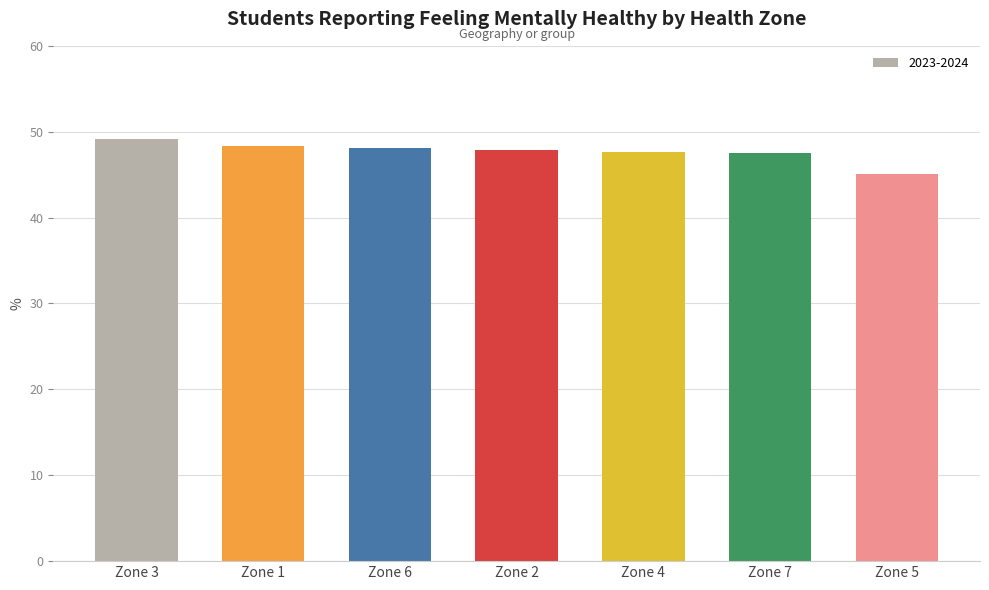

Which has a higher value, Zone 3 or Zone 4?

Zone 3